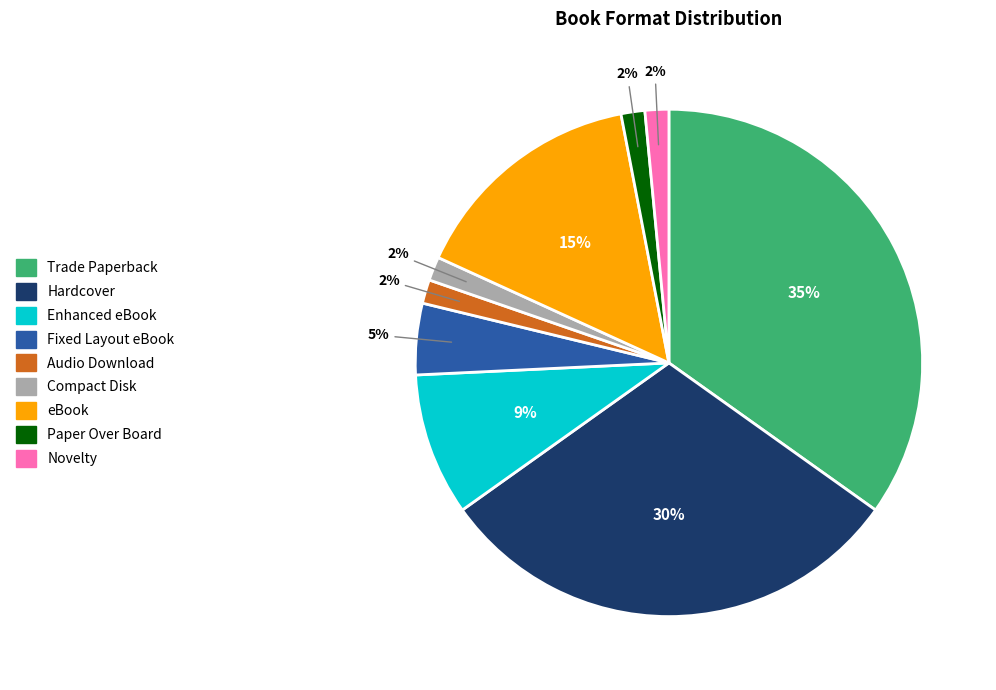

Is there any slice that represents more than half of the pie?

No